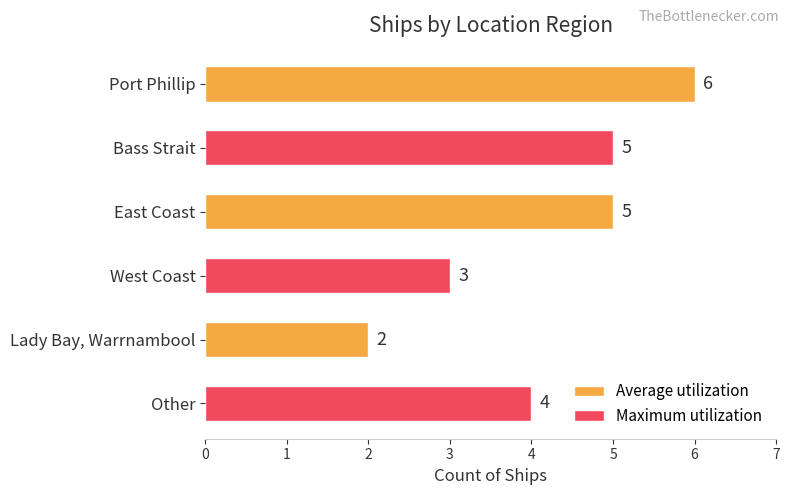

Reading top to bottom, what are all the values shown in this chart?

Port Phillip=6	Bass Strait=5	East Coast=5	West Coast=3	Lady Bay, Warrnambool=2	Other=4